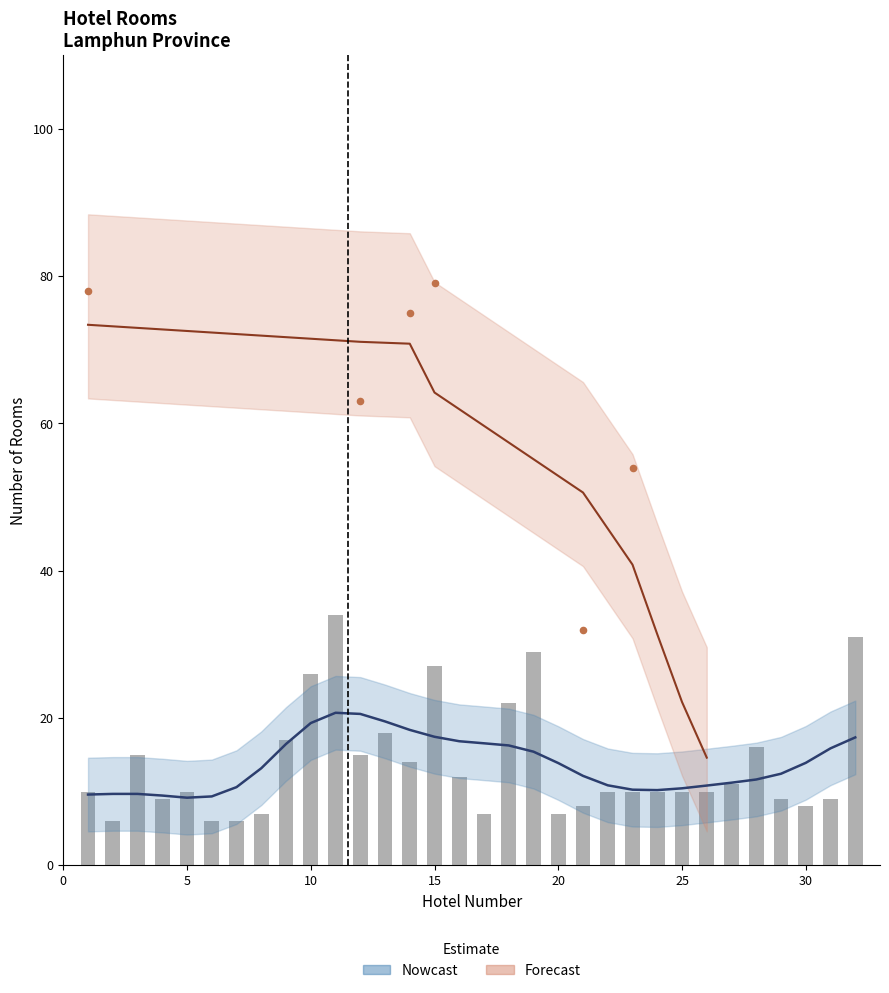

At how many categories does at least one series exceed 42?

5